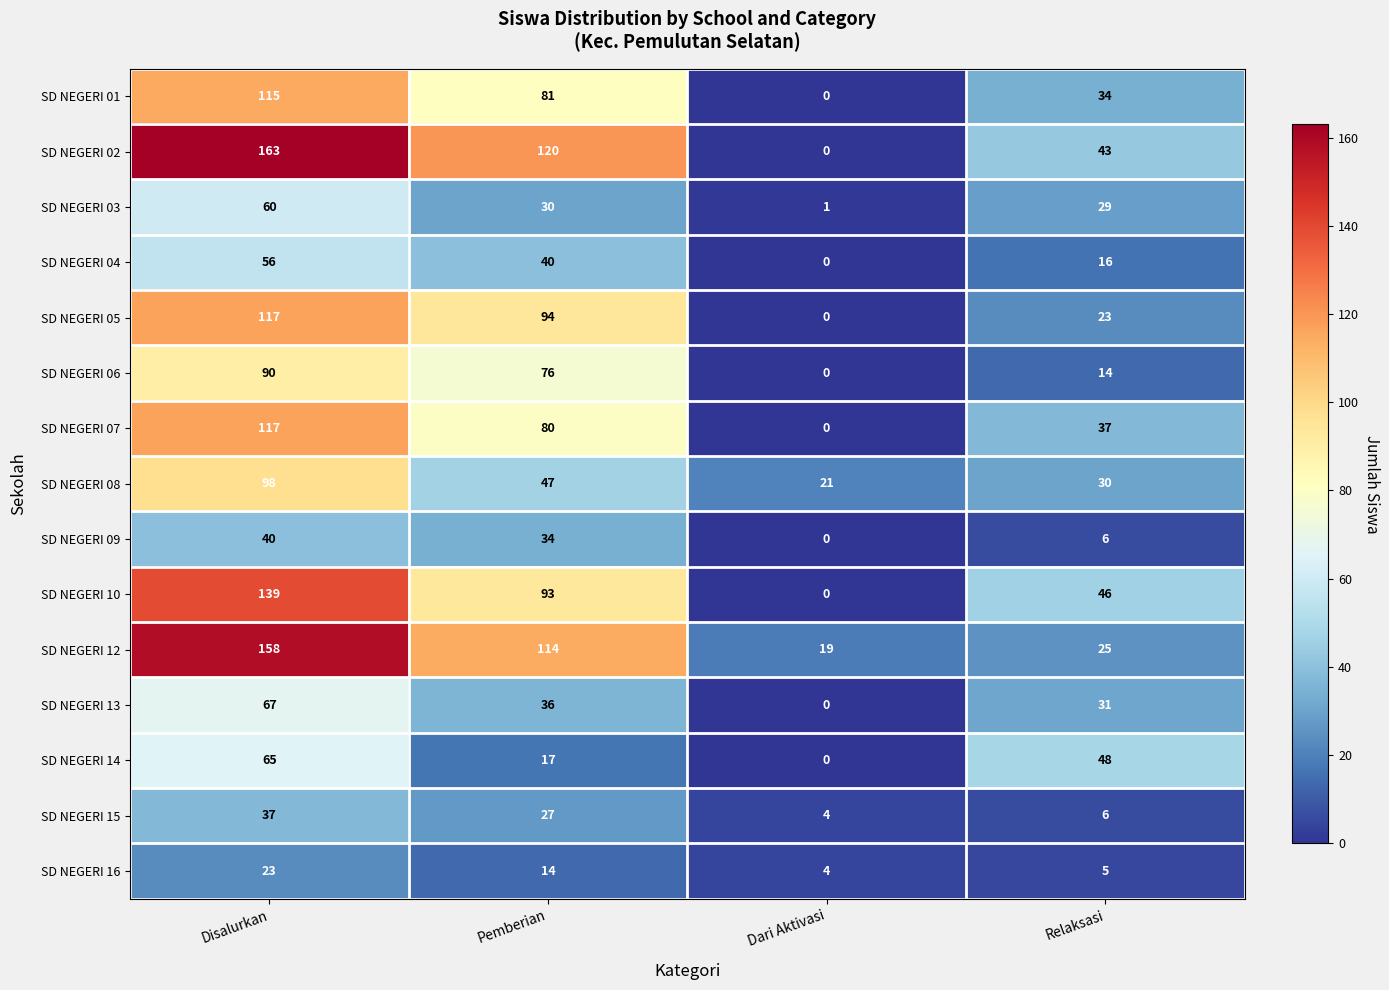

How many data points does each series have?

4